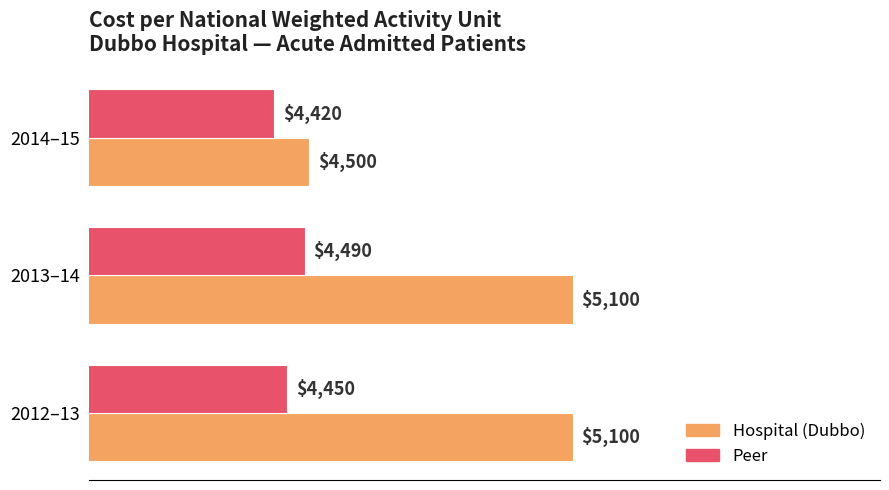

The value of Peer at 2014–15 is 1875. True or false?

False